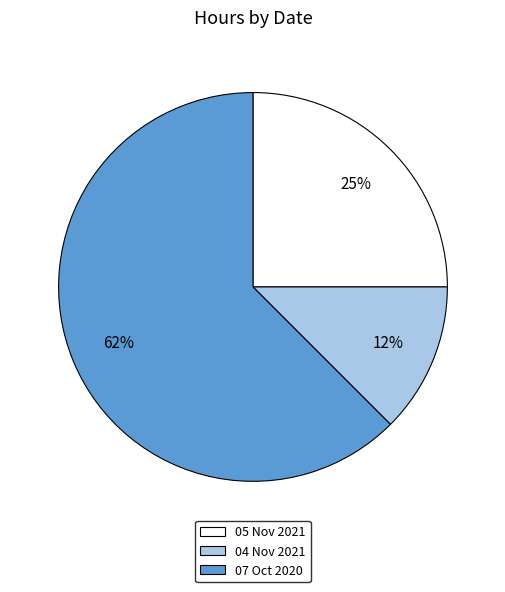

Does 05 Nov 2021 account for over 50% of the chart?

No